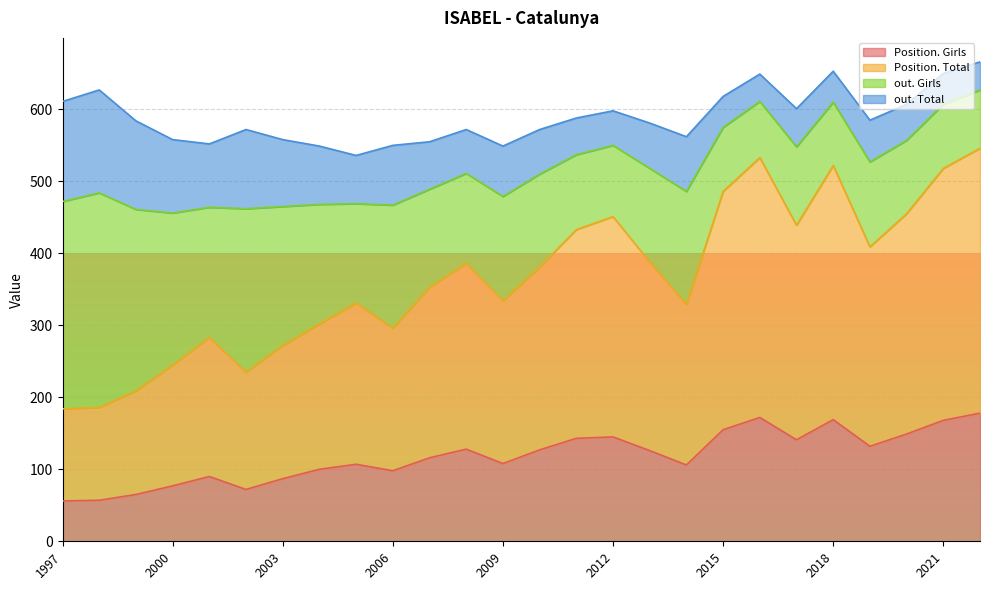

The value of Position. Girls at 2012 is 145. True or false?

True